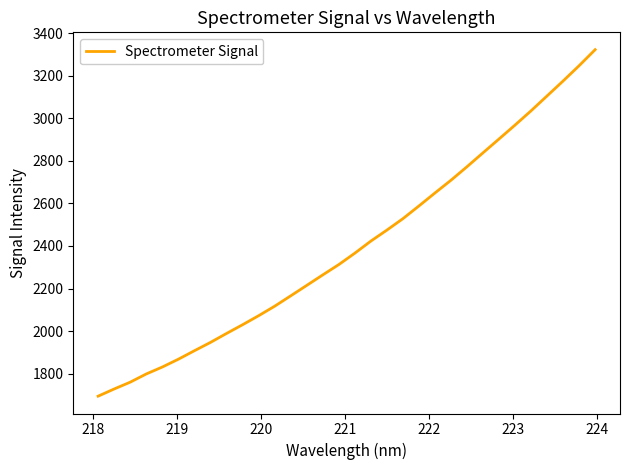

What is the minimum value shown in the chart?

1694.0